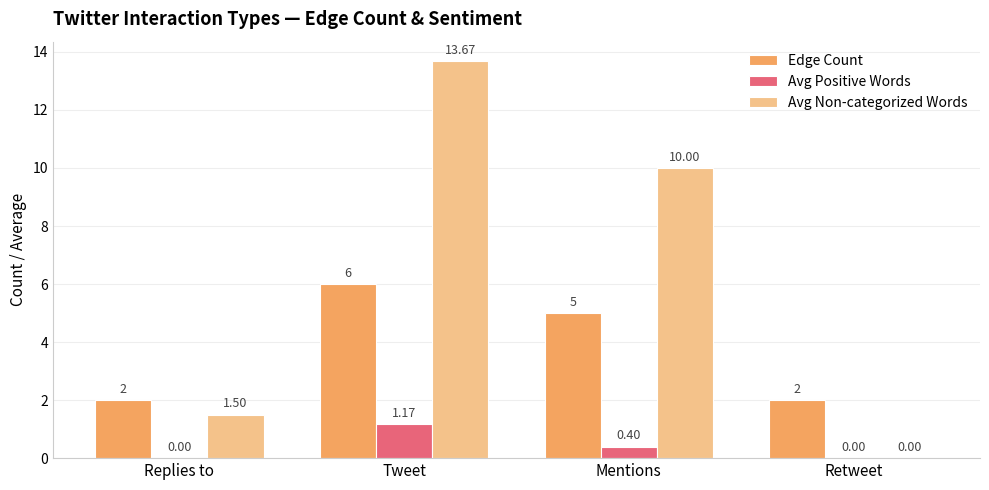

What is the sum of all Edge Count values?

15.0